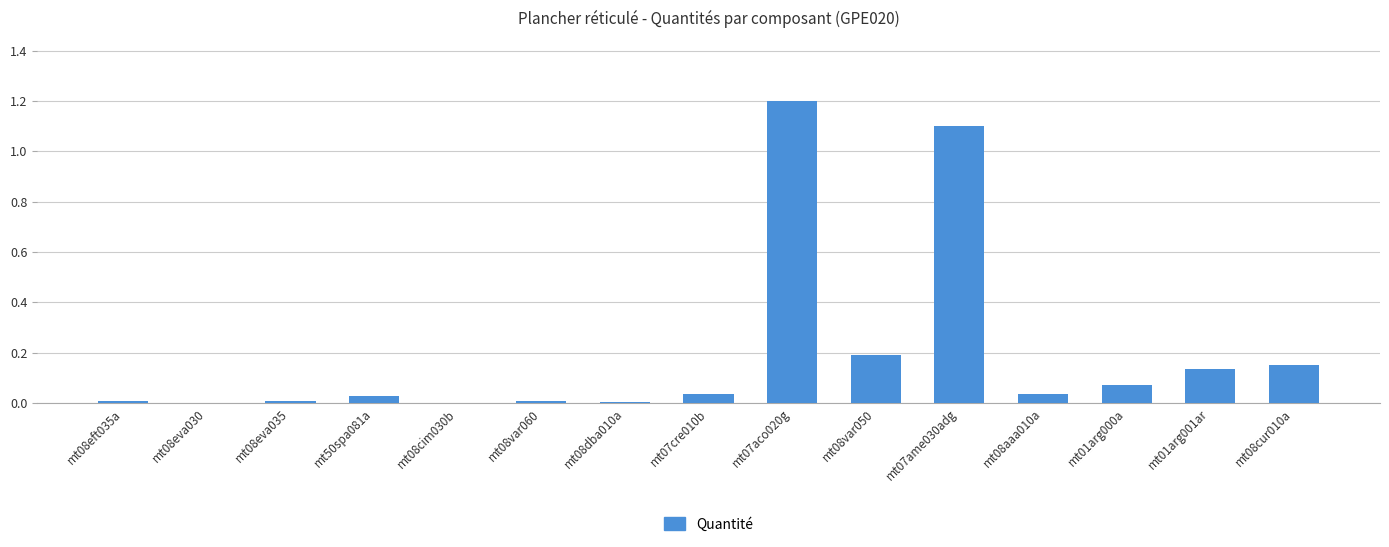

What is the sum of all values?

3.0